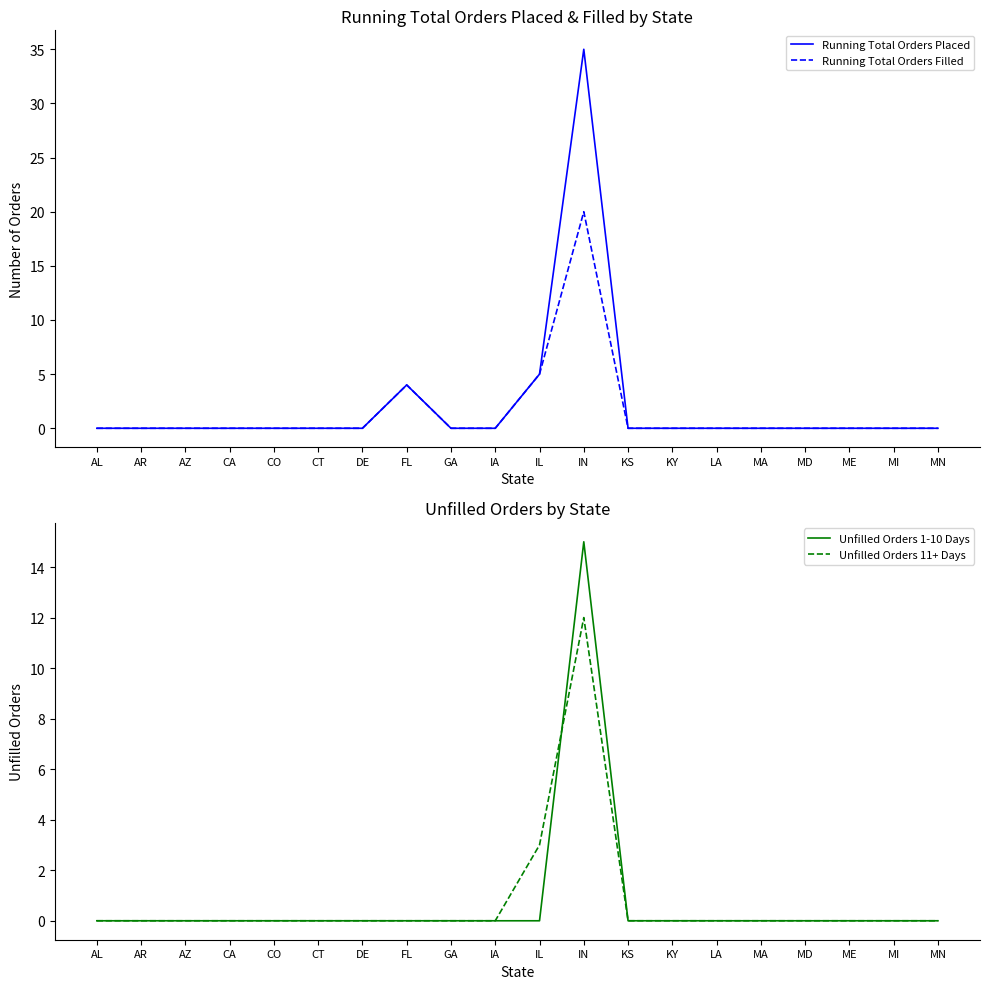

True or false: Unfilled Orders 11+ Days and Unfilled Orders 1-10 Days intersect in this chart.

True